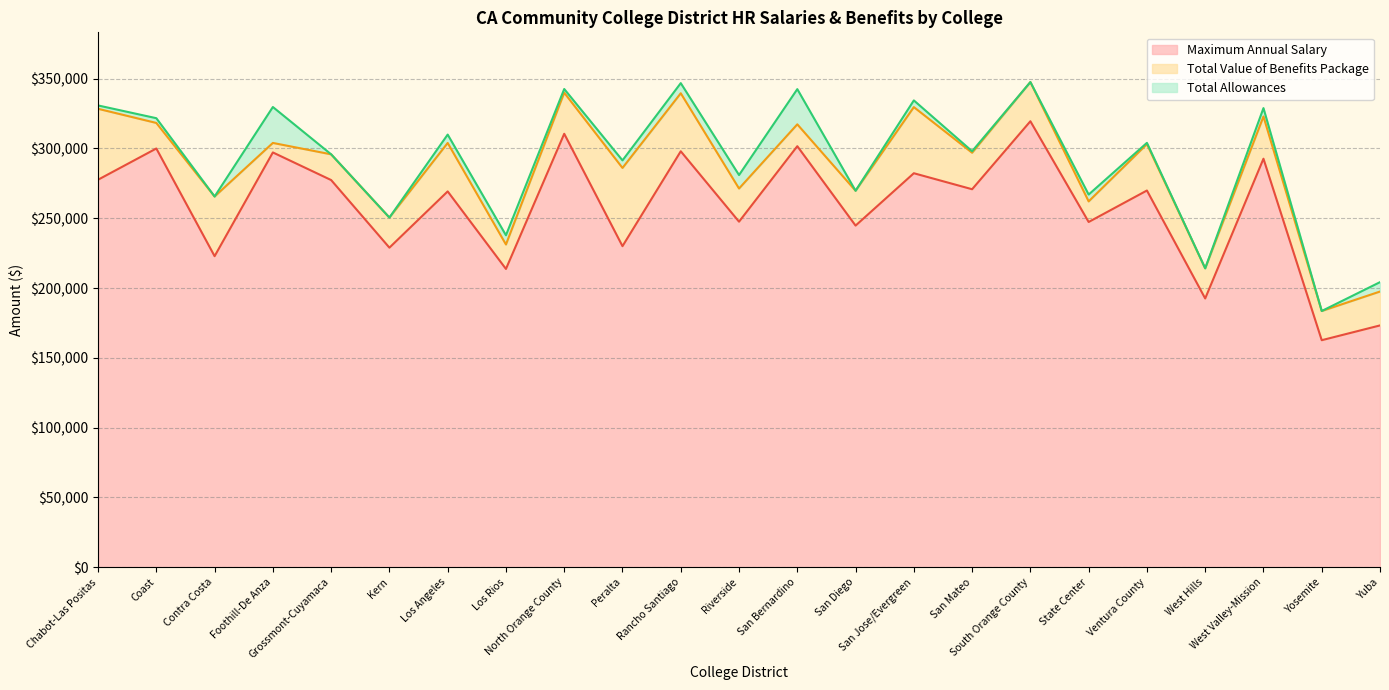

What is the difference between the maximum and minimum values in the Maximum Annual Salary series?

156828.0